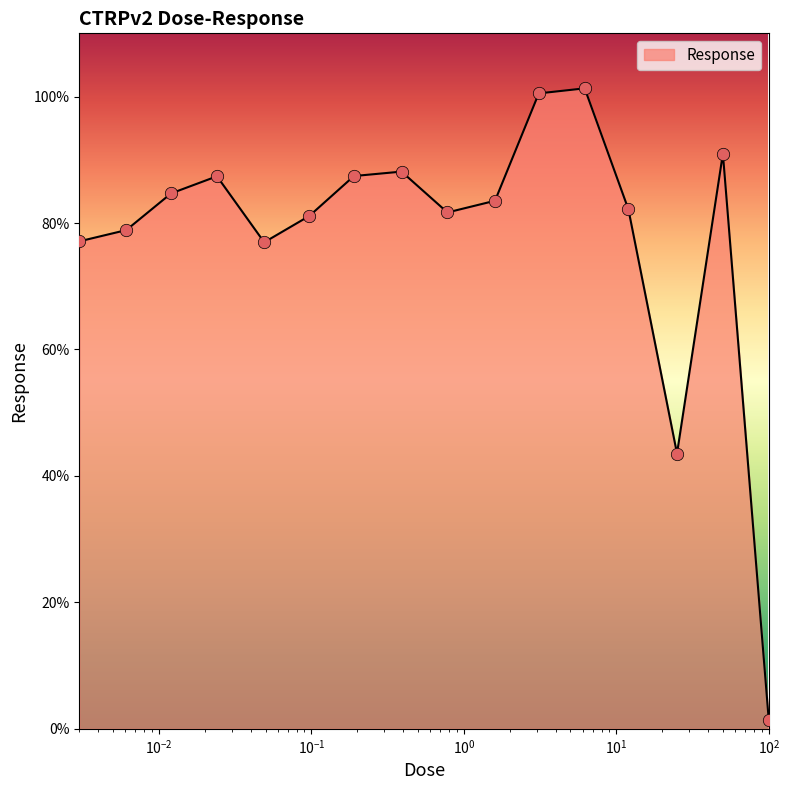

What is the maximum value shown in the chart?

101.3